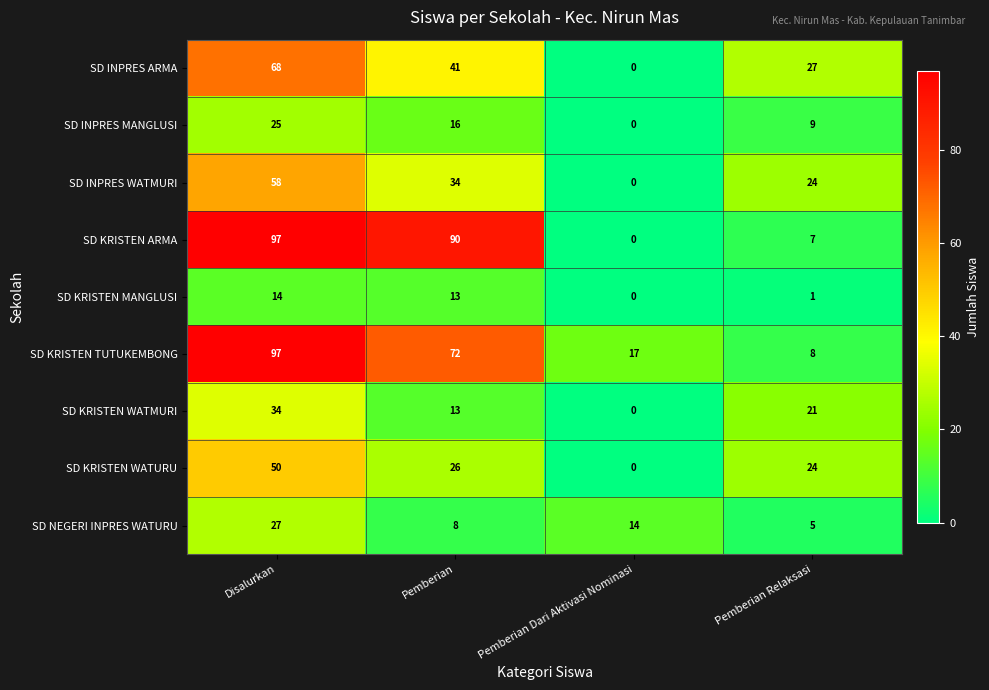

Where is SD INPRES MANGLUSI nearest to the value 12?

Pemberian Relaksasi